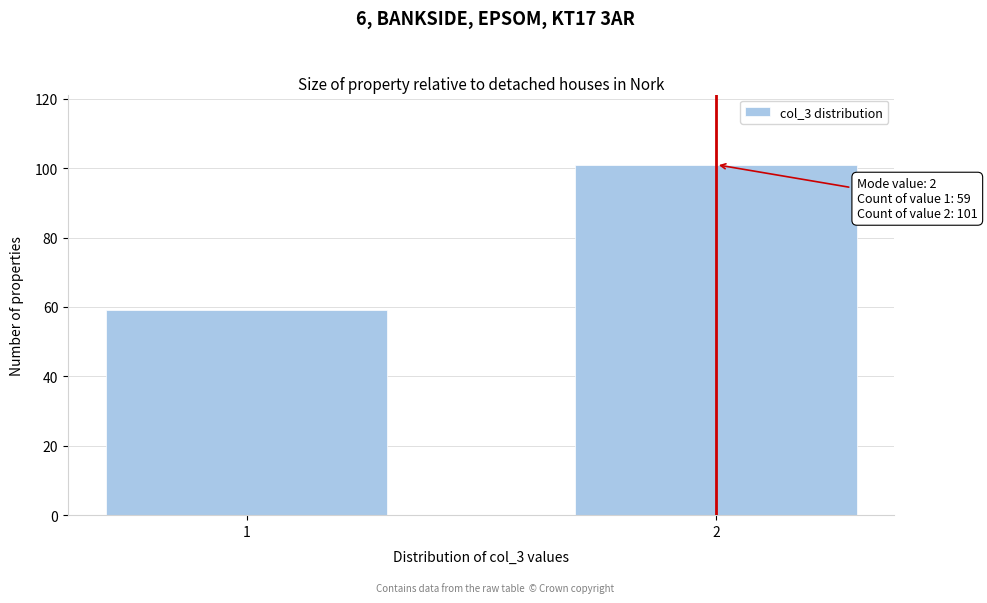

Reading left to right, list all the values displayed in this chart.

1=59	2=101